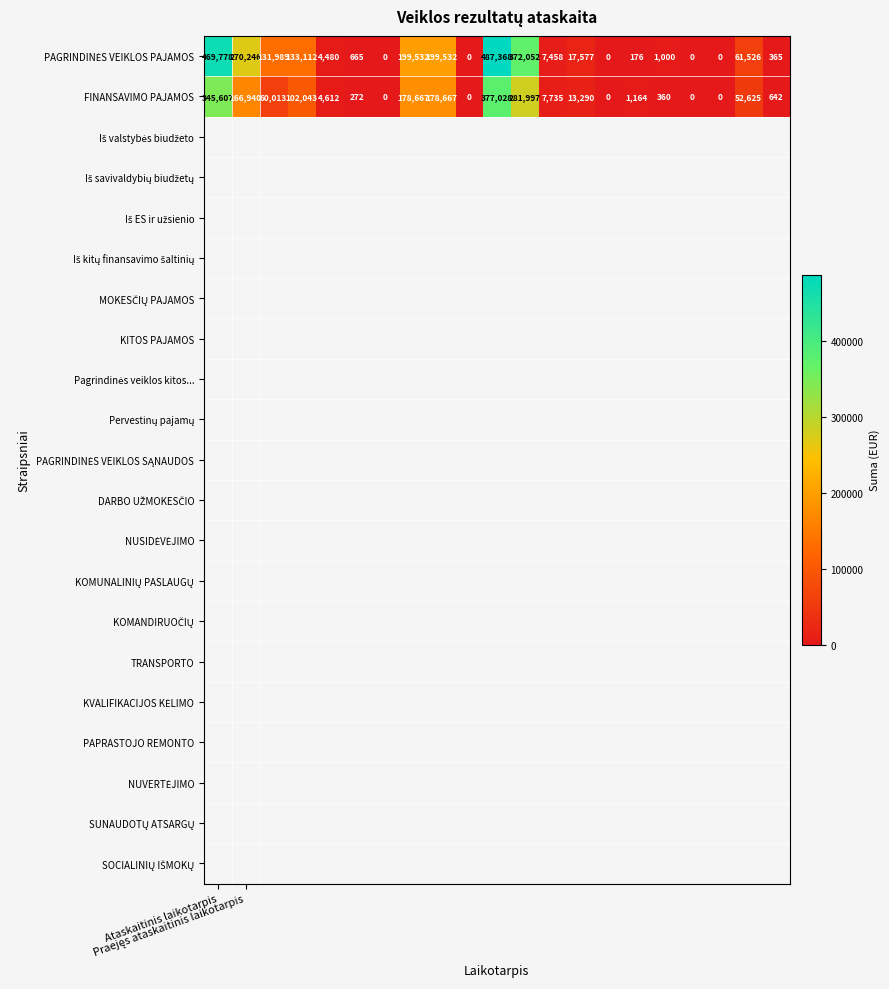

What is the difference between the maximum and minimum values in the FINANSAVIMO PAJAMOS series?

377028